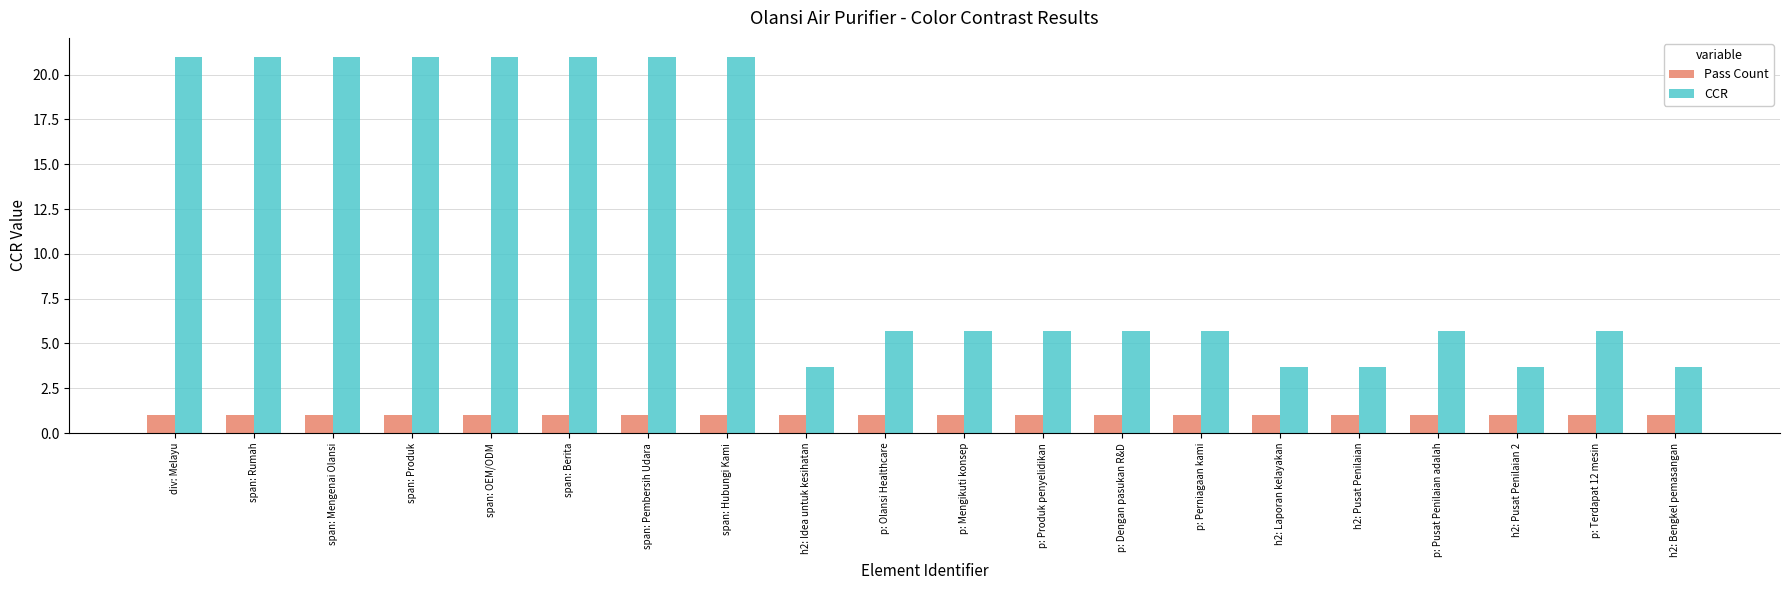

Which series has the largest total across all categories?

CCR